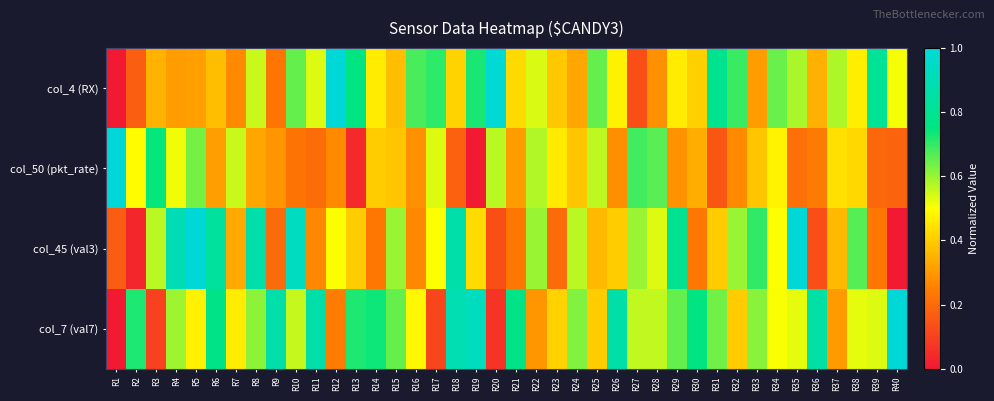

How many series are shown in this chart?

4